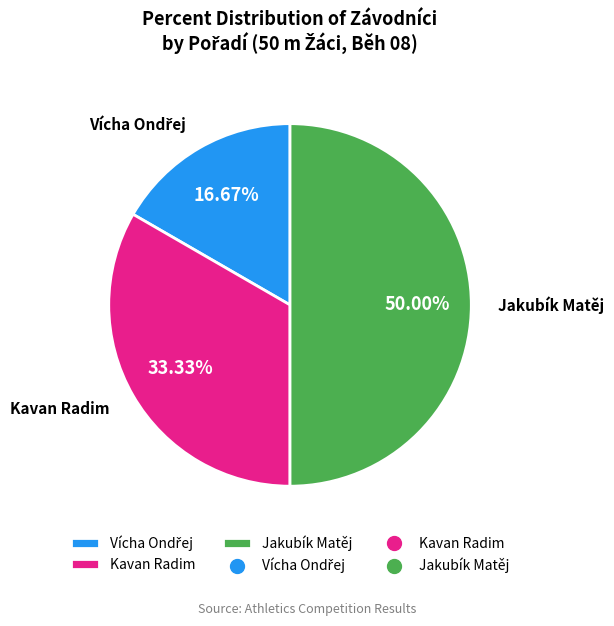

How many slices are in this pie chart?

3